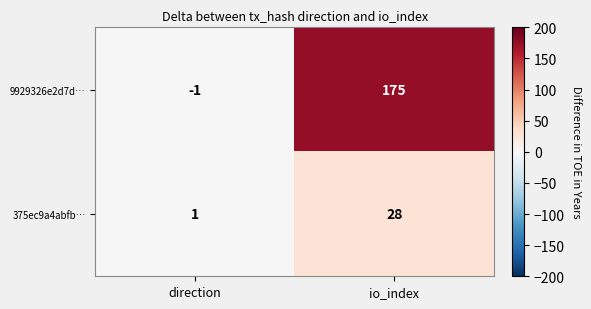

Which series has the largest total across all categories?

9929326e2d7d…